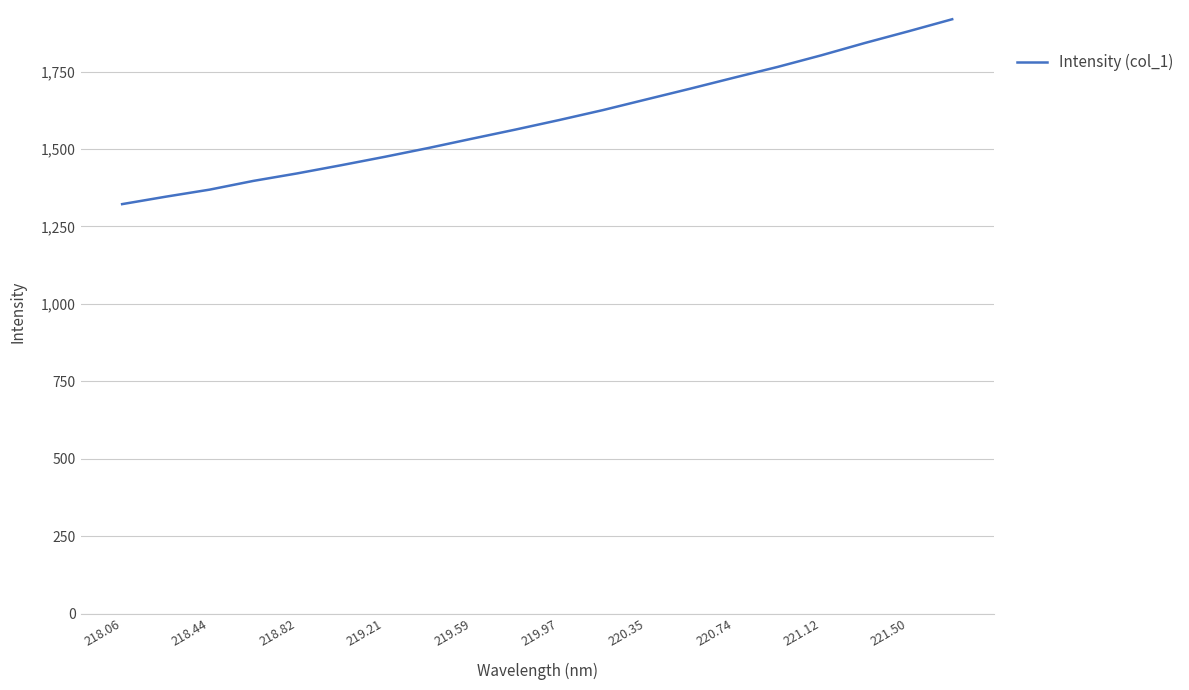

Count the number of data series in this chart.

1